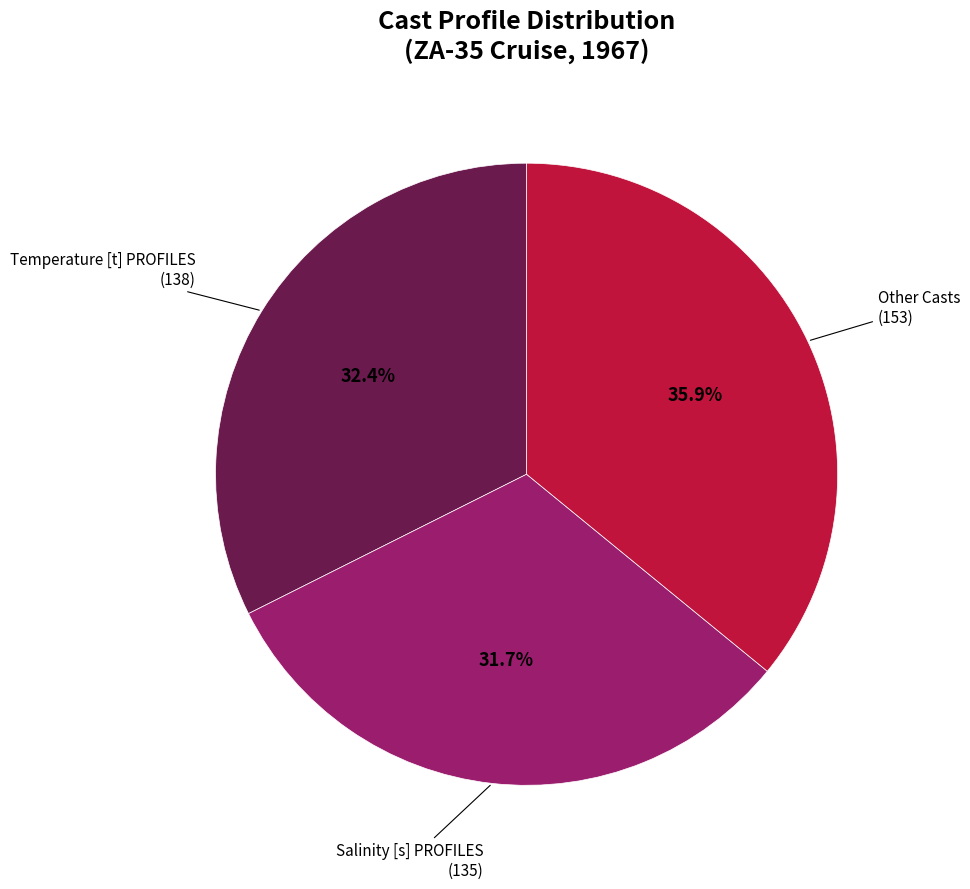

To the nearest percent, what is the average slice percentage?

33%